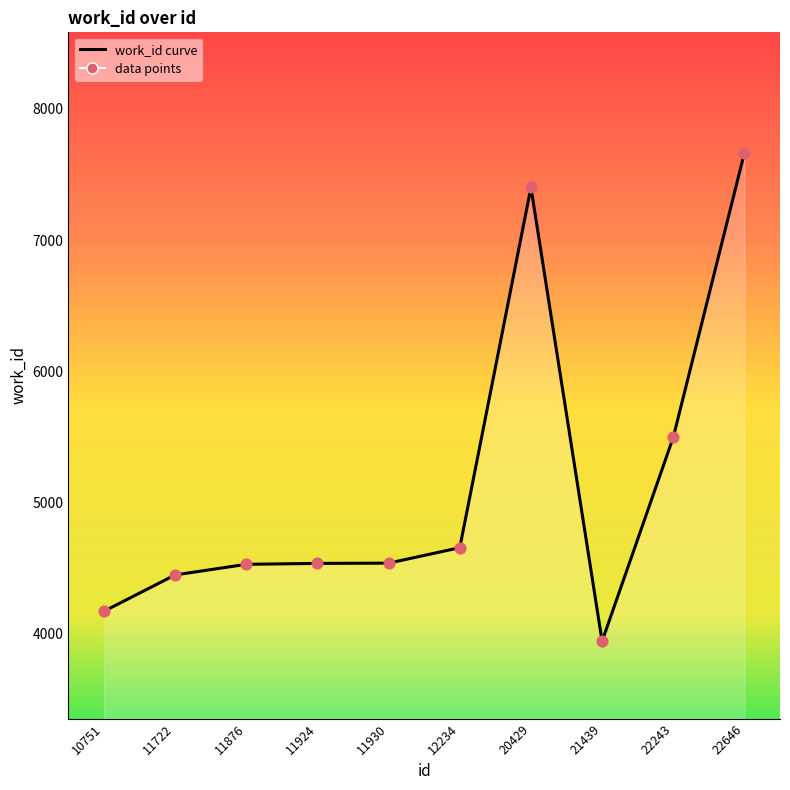

What is the change in value from 11722 to 22646?

+3221